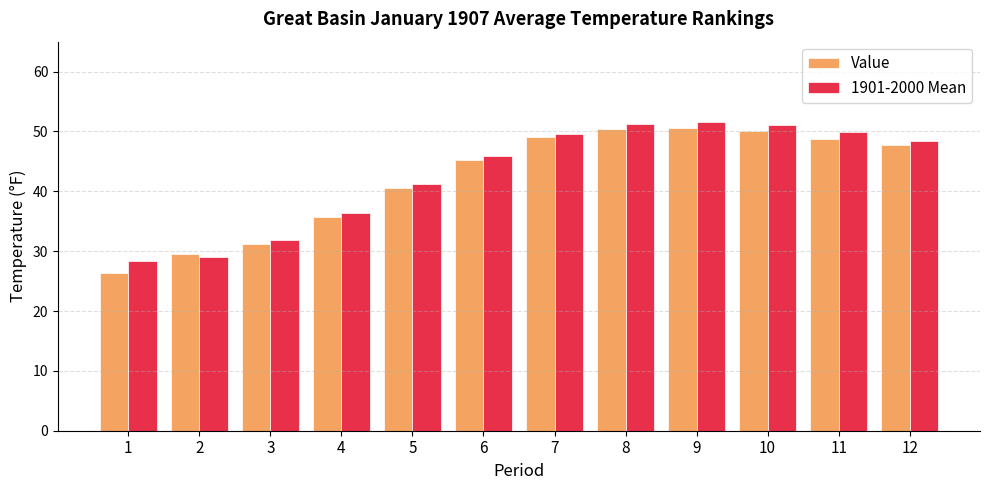

What is the approximate value of 1901-2000 Mean at 7?

49.6